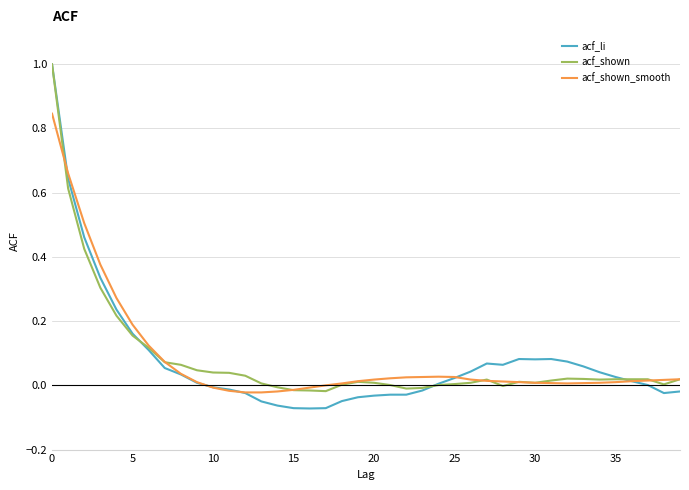

Which series has the largest range (max minus min)?

acf_li